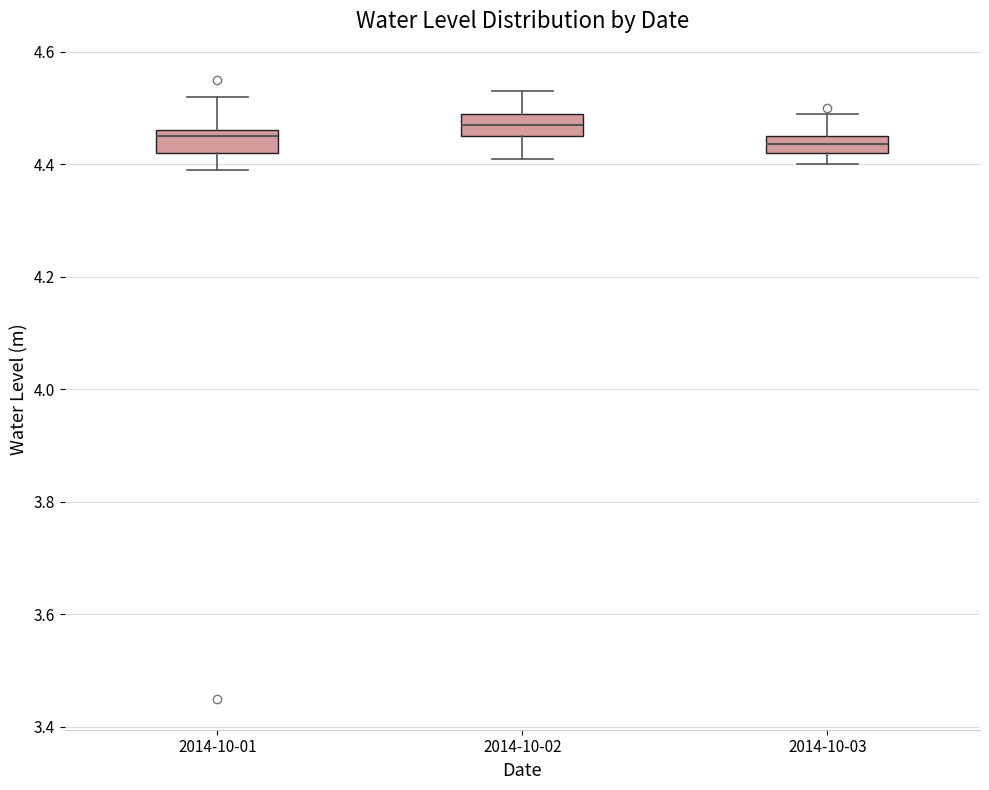

Where is the upper edge of the box for 2014-10-02 on the y-axis? The values are not printed on the chart, so give them approximately, as read against the axis.

4.50